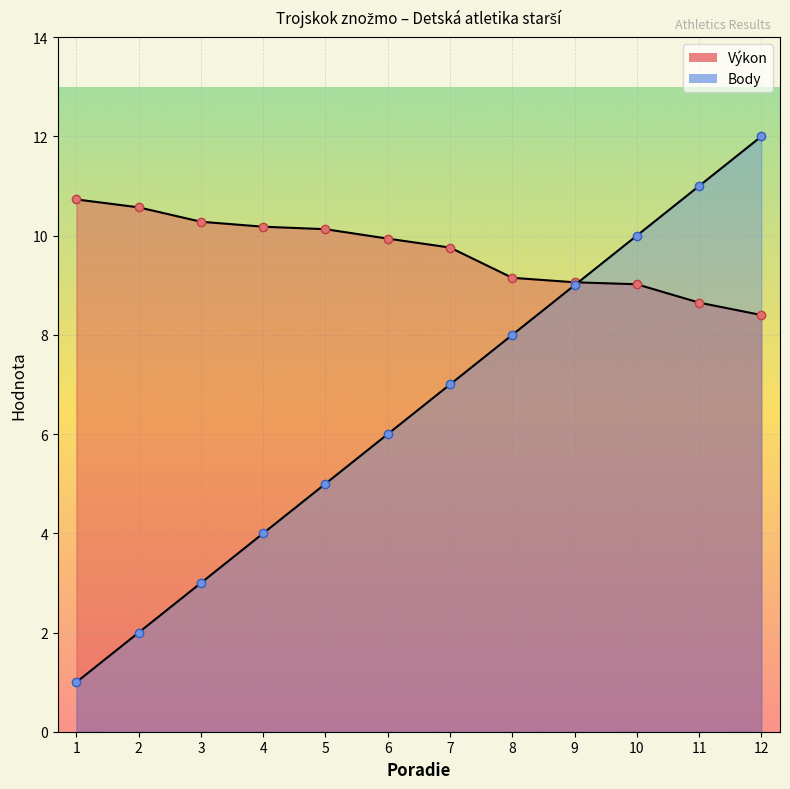

Which label corresponds to the largest value in the chart?

12